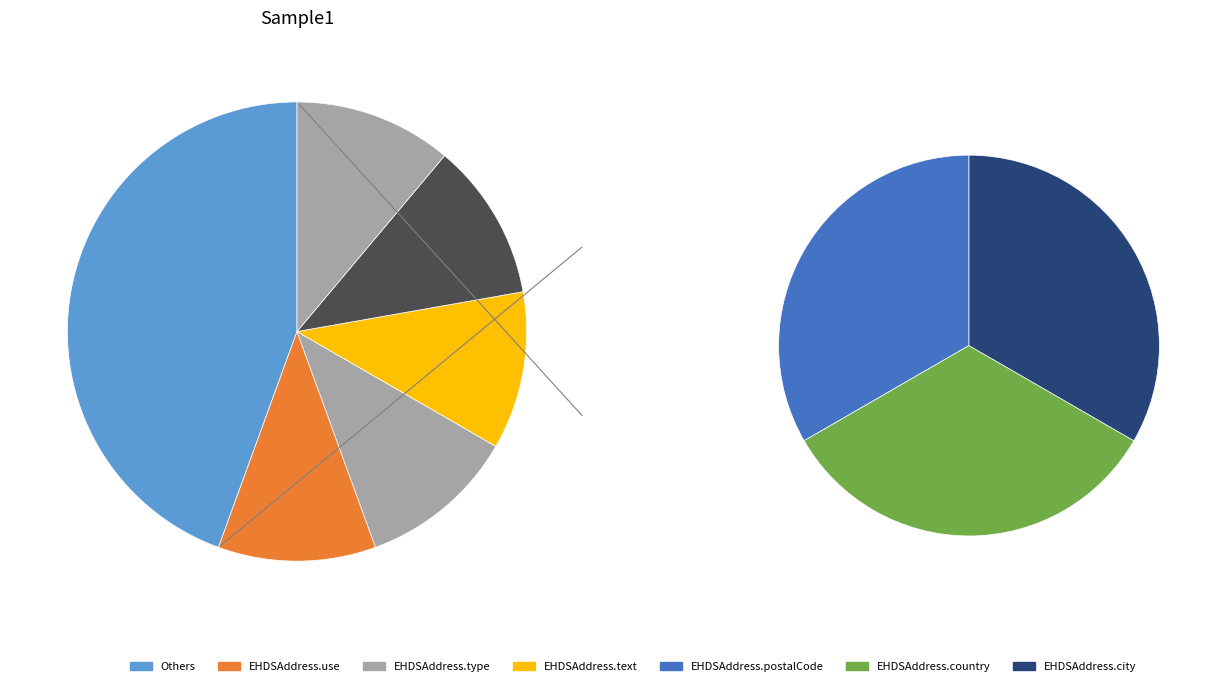

Which has a higher value, EHDSAddress.pOBox or EHDSAddress.use?

EHDSAddress.pOBox